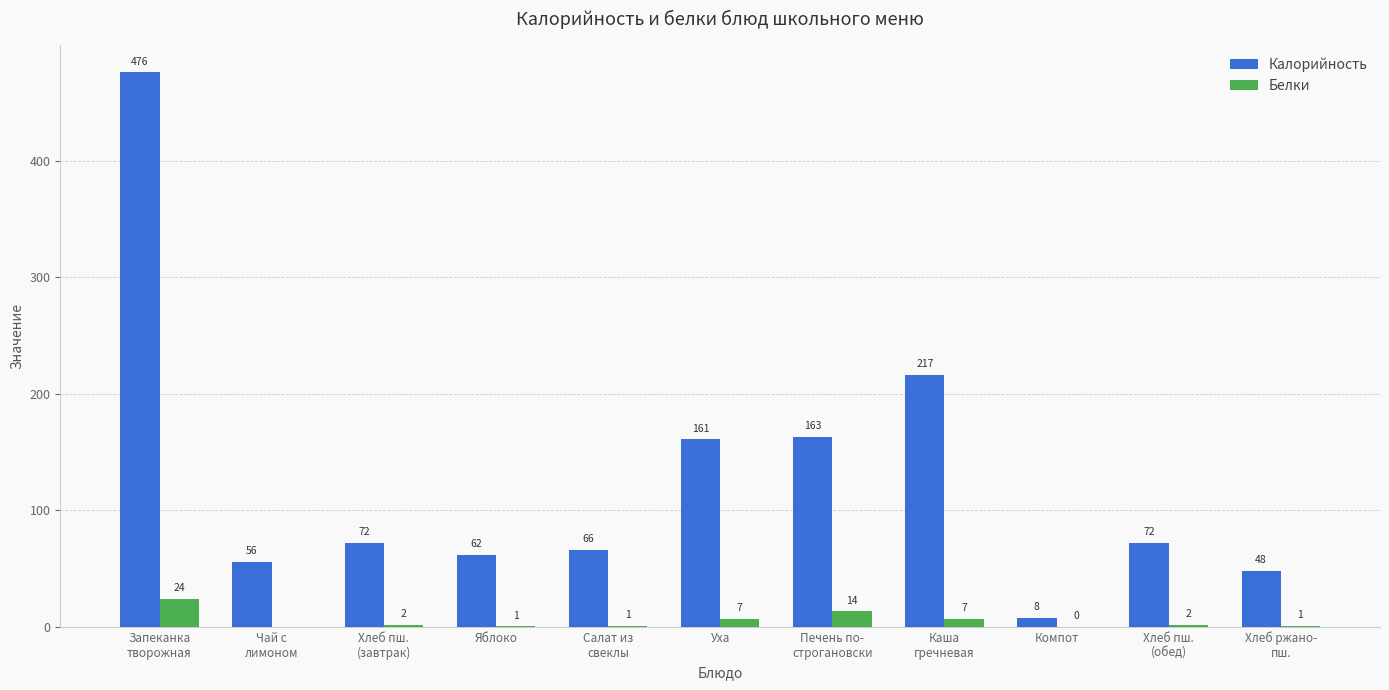

The value of Калорийность at Яблоко is 83.5. True or false?

False